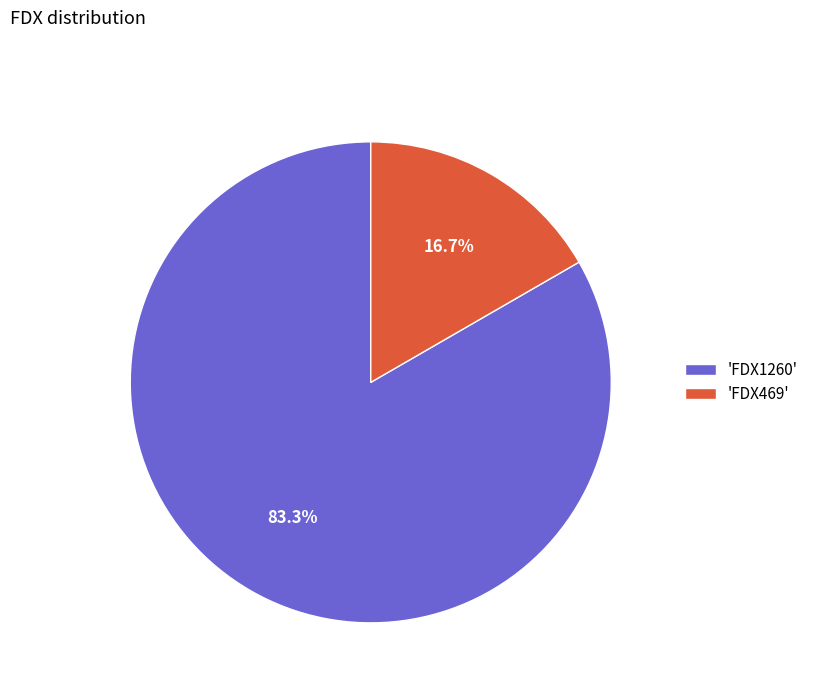

How many segments does this pie chart have?

2